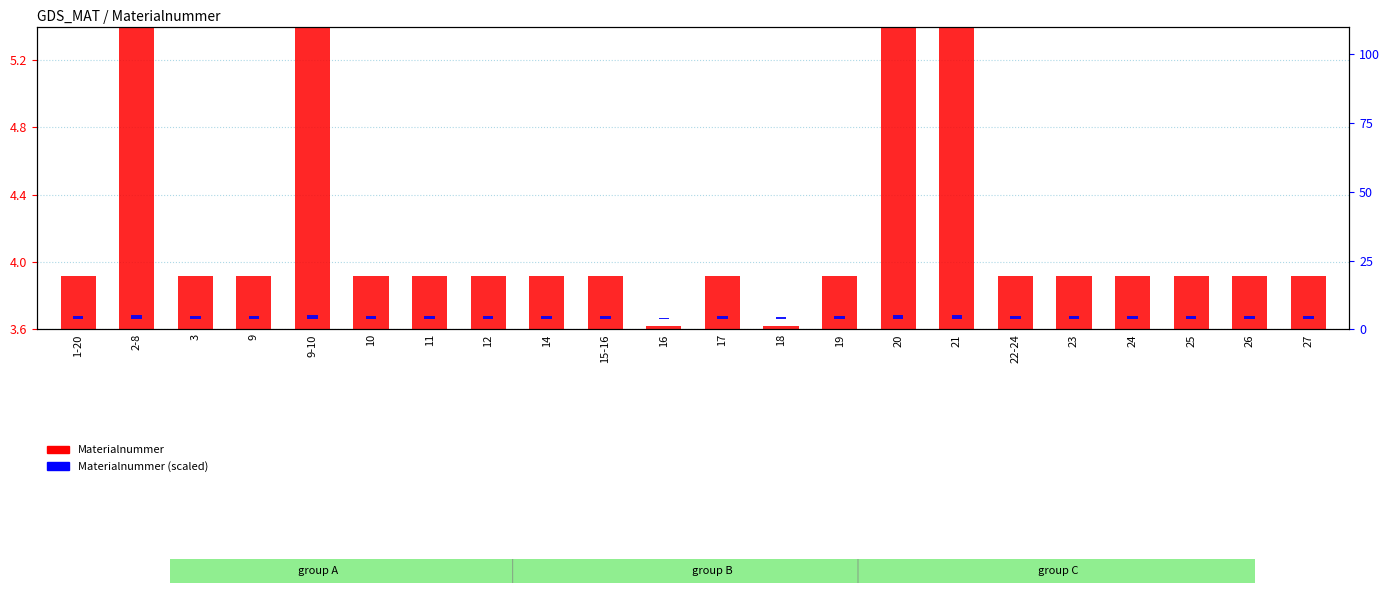

What is the difference between the maximum and minimum values in the Materialnummer series?

5.2